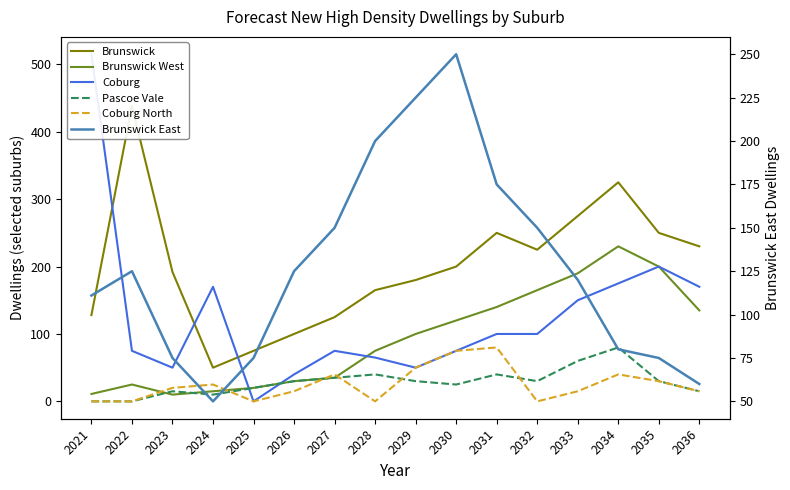

What is the difference between the second highest and second lowest values in the Brunswick series?

250